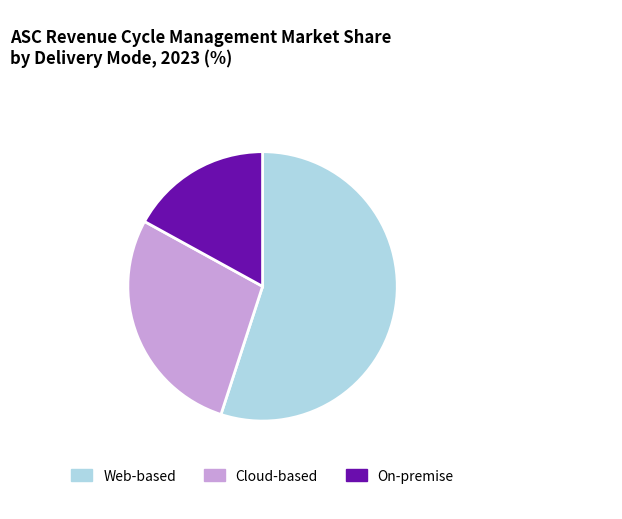

Combined, do Web-based and Cloud-based account for over 50%?

Yes